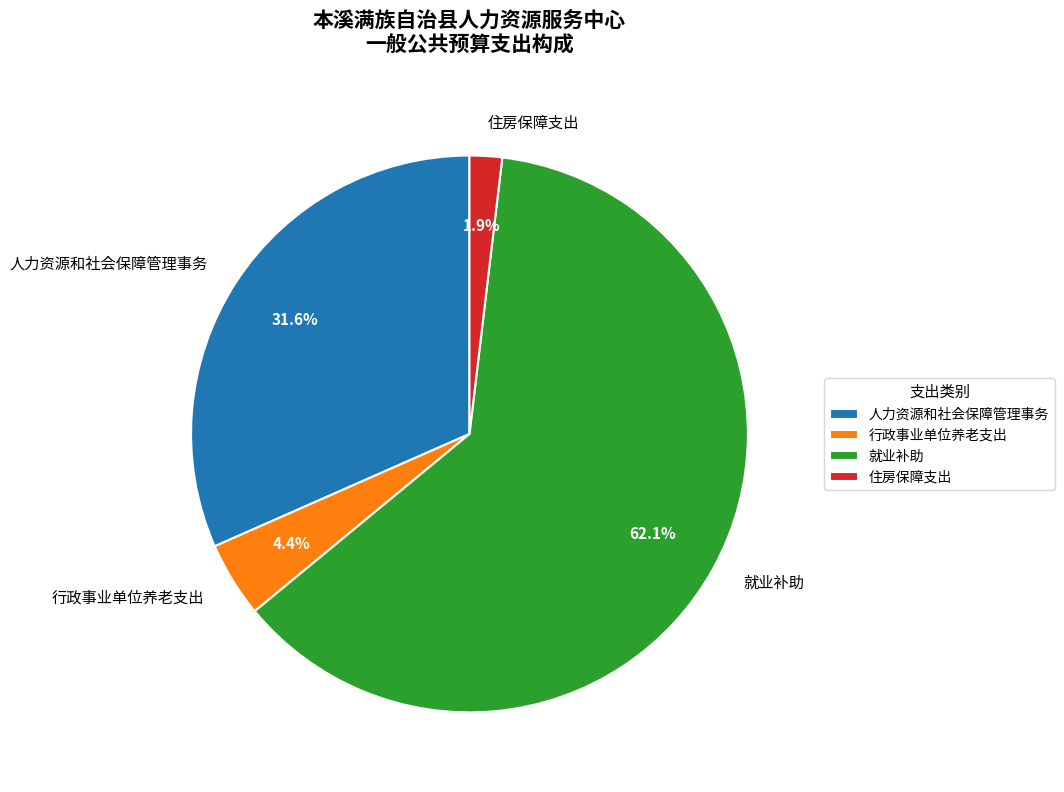

To the nearest percent, what is the difference between the largest and smallest slice percentages?

60%